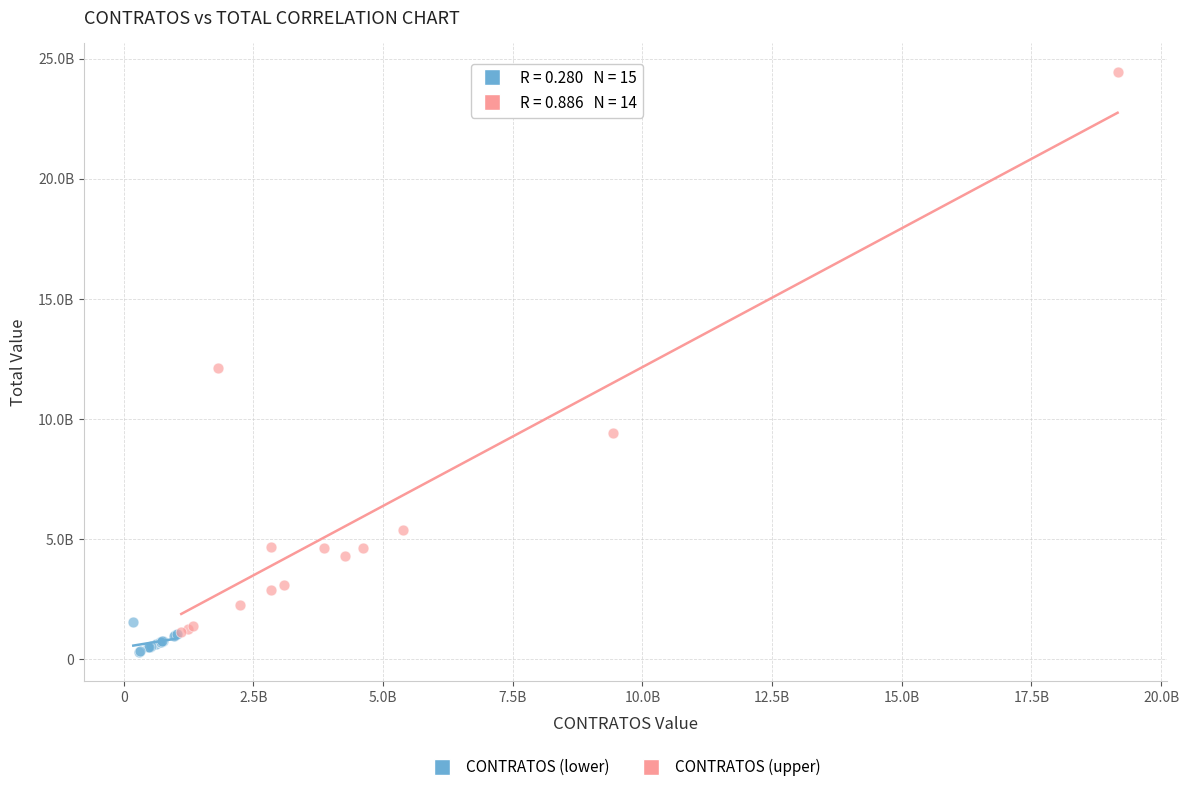

What are all the series names shown in the legend?

CONTRATOS (lower), CONTRATOS (upper)